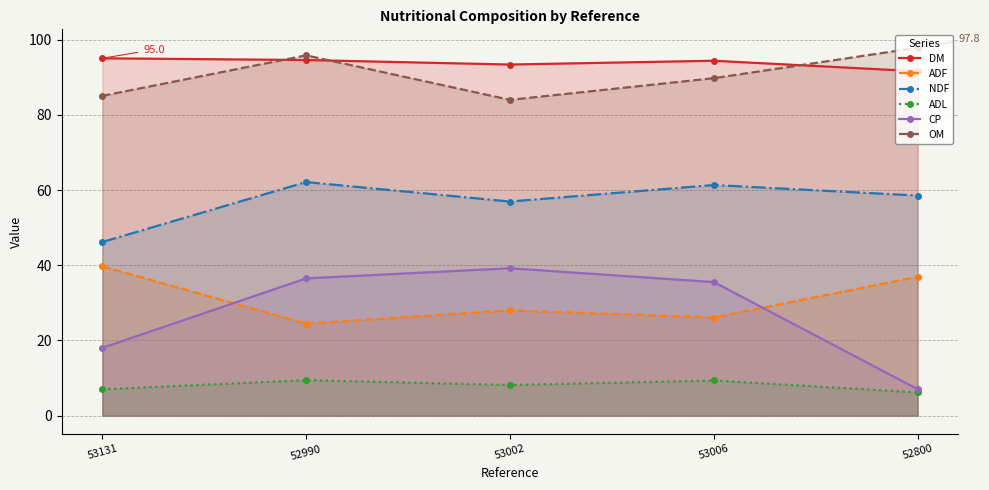

What position from the left is 52990?

2